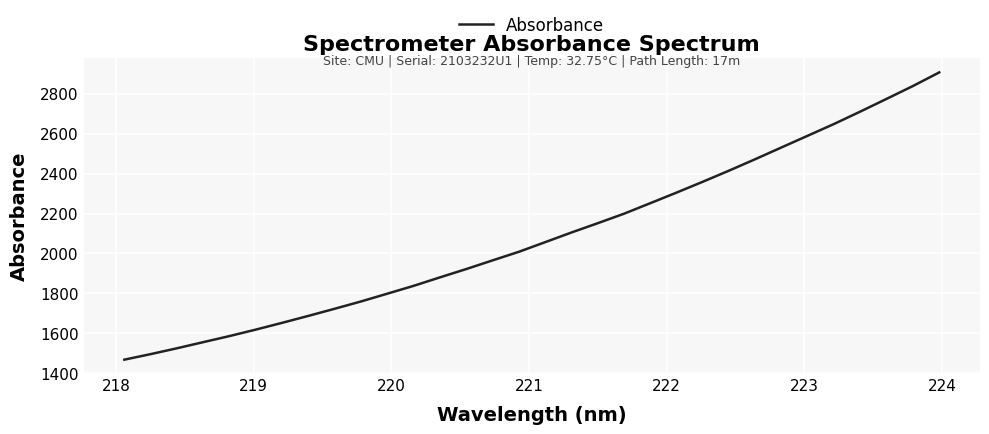

What is the difference between the maximum and minimum values?

1438.2